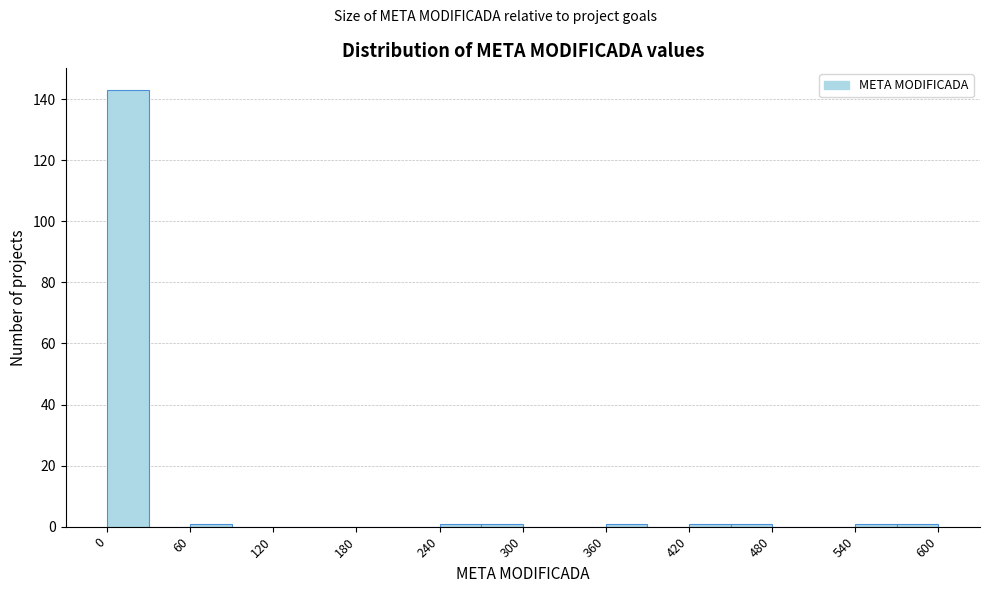

Read against the x-axis, roughly where is the centre of the tallest bar?

20